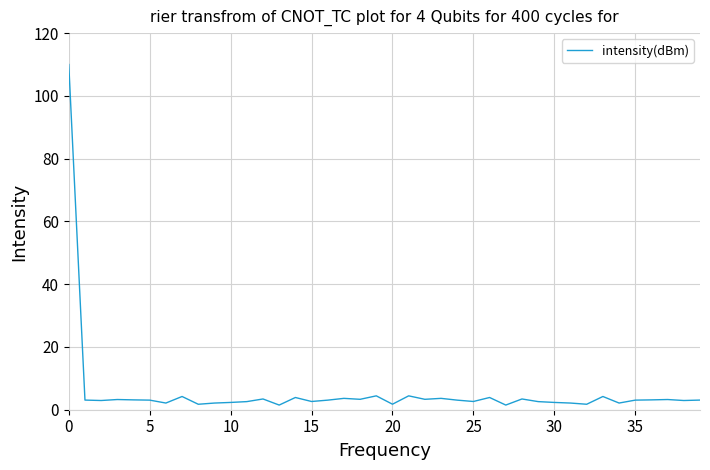

What is the maximum value shown in the chart?

110.0